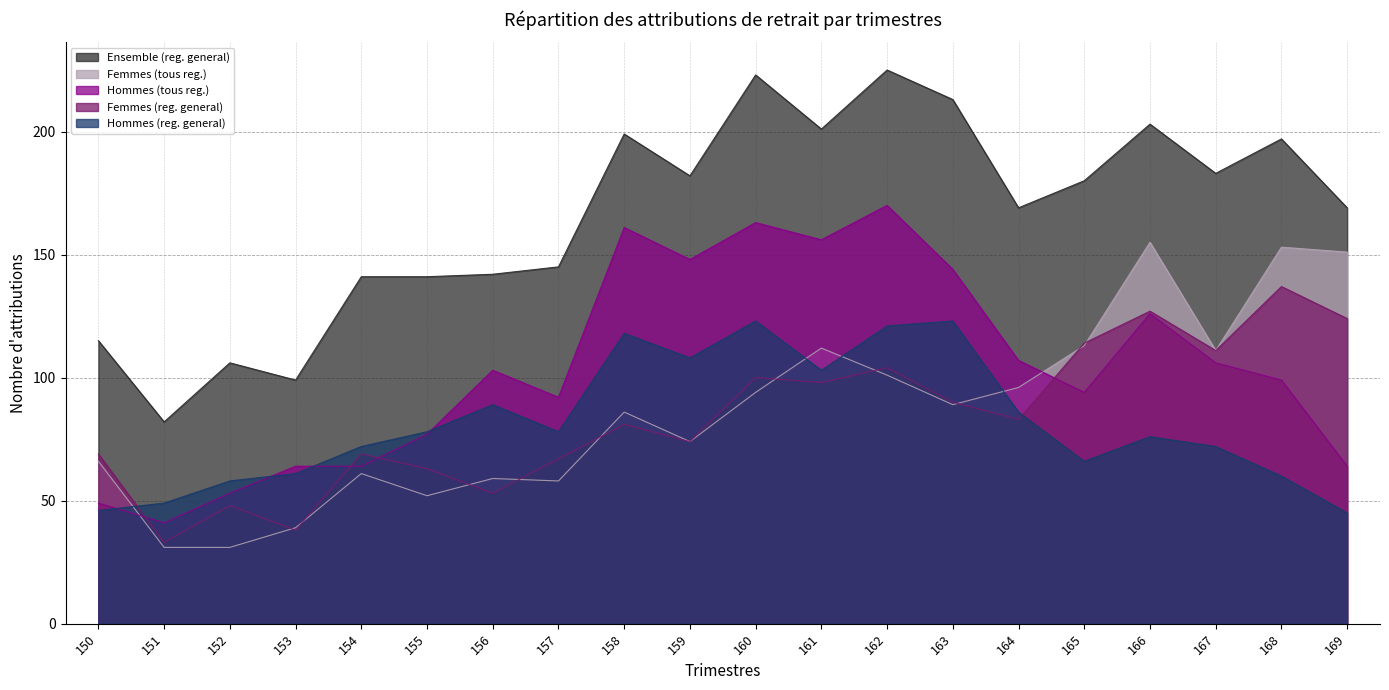

At which category is the sum across all series the highest?

162